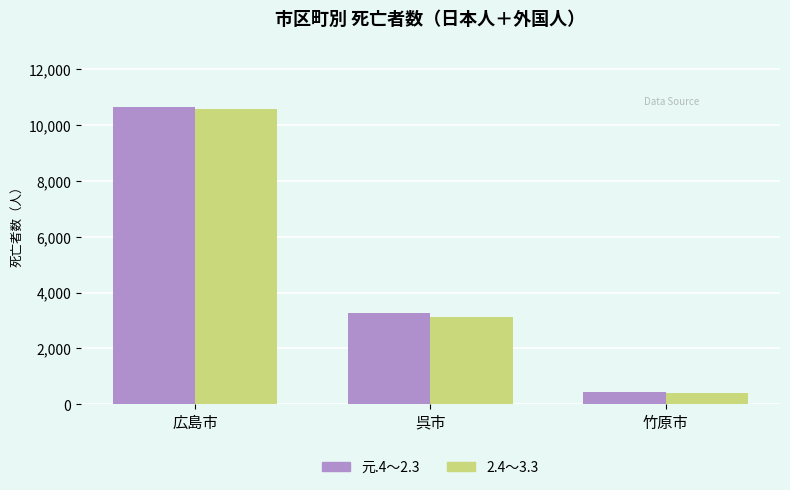

Count the 2.4～3.3 values in the range 389 to 10585.

3